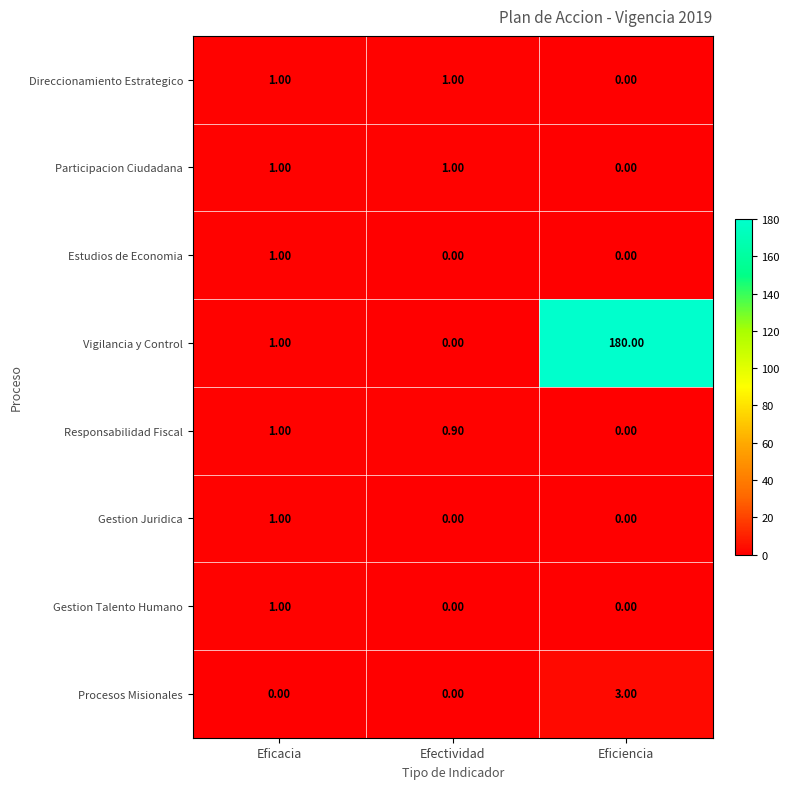

Between Eficacia and Eficiencia, which series saw the biggest shift?

Vigilancia y Control